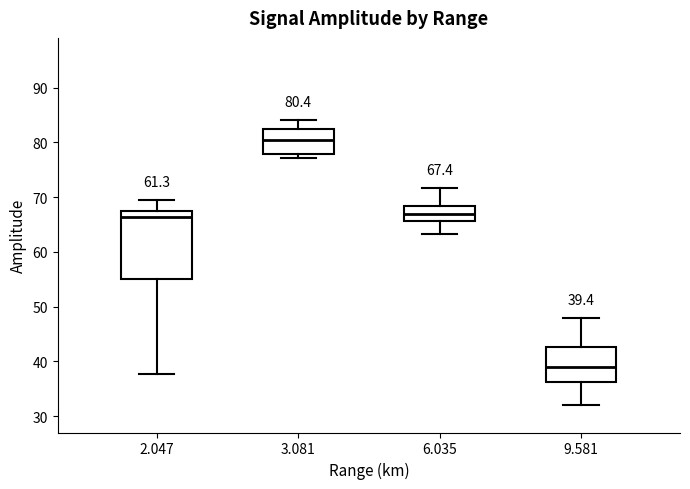

Which box has the lowest median line?

9.581